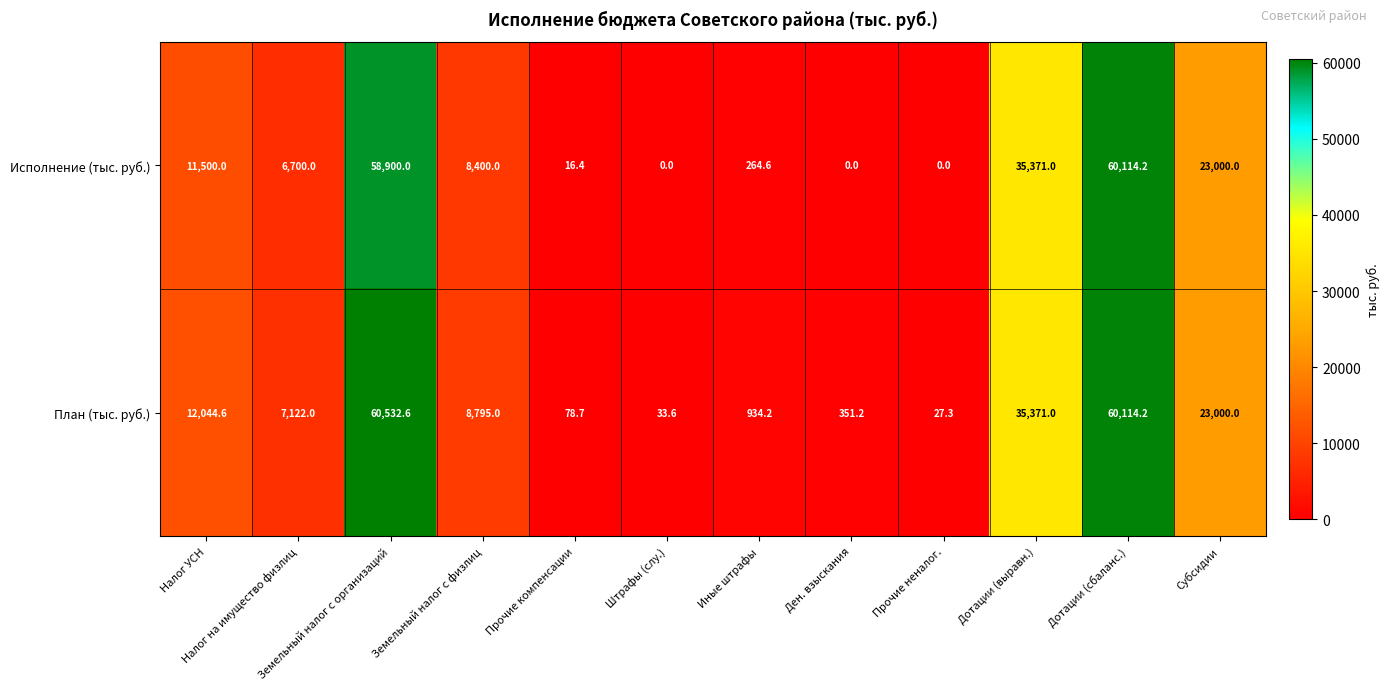

What is the difference between the second highest and second lowest values in the Исполнение (тыс. руб.) series?

58900.0